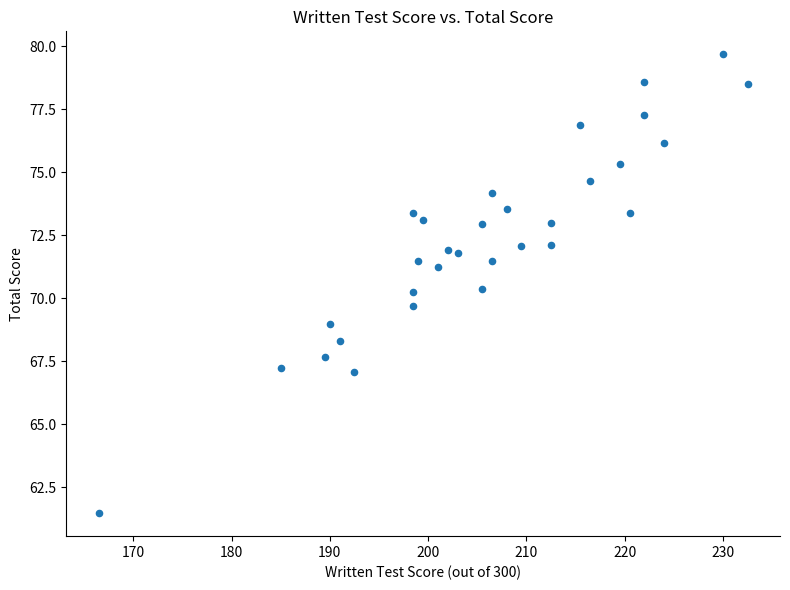

What is the range of Y values (max minus min)?

18.2